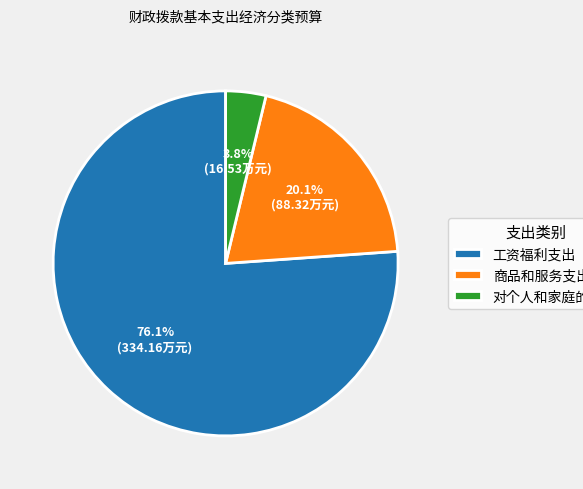

How many slices are in this pie chart?

3